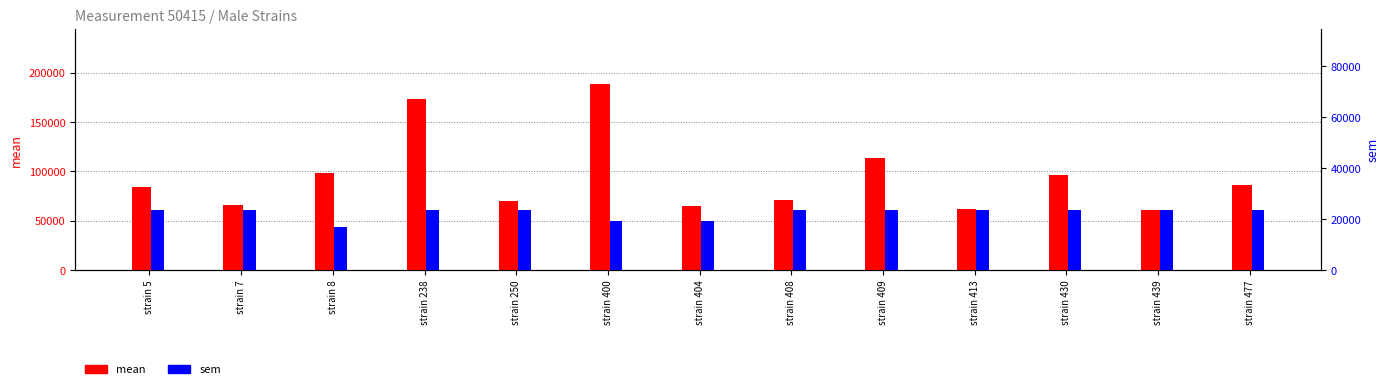

The mean series shows 23080.5 at strain 430. True or false?

False